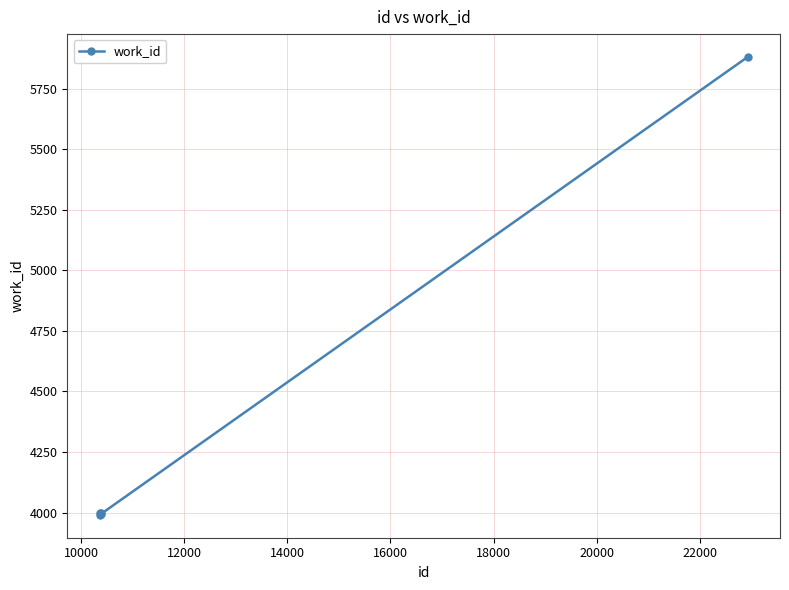

What is the value of the 5th point from the left?

5880